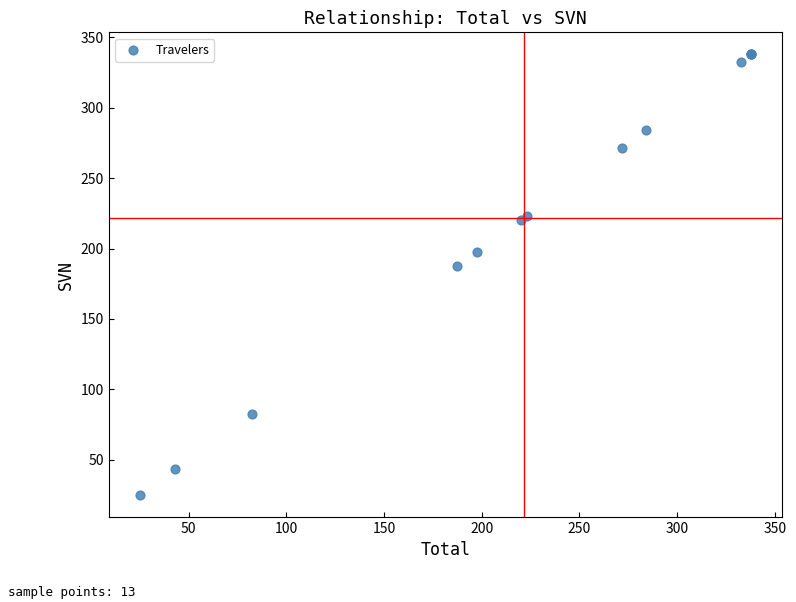

What Y value in the scatter plot is closest to 181?

187.5